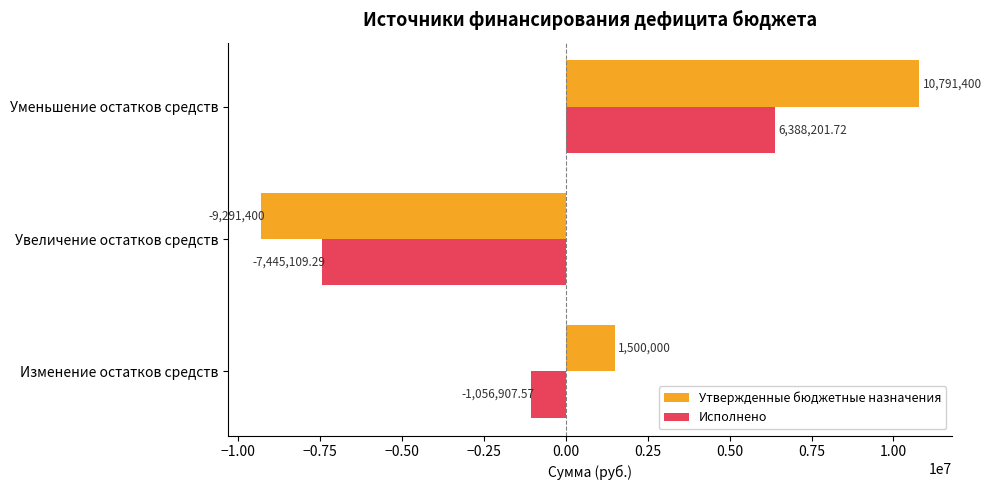

Which series changed the most between Увеличение остатков средств and Уменьшение остатков средств?

Утвержденные бюджетные назначения